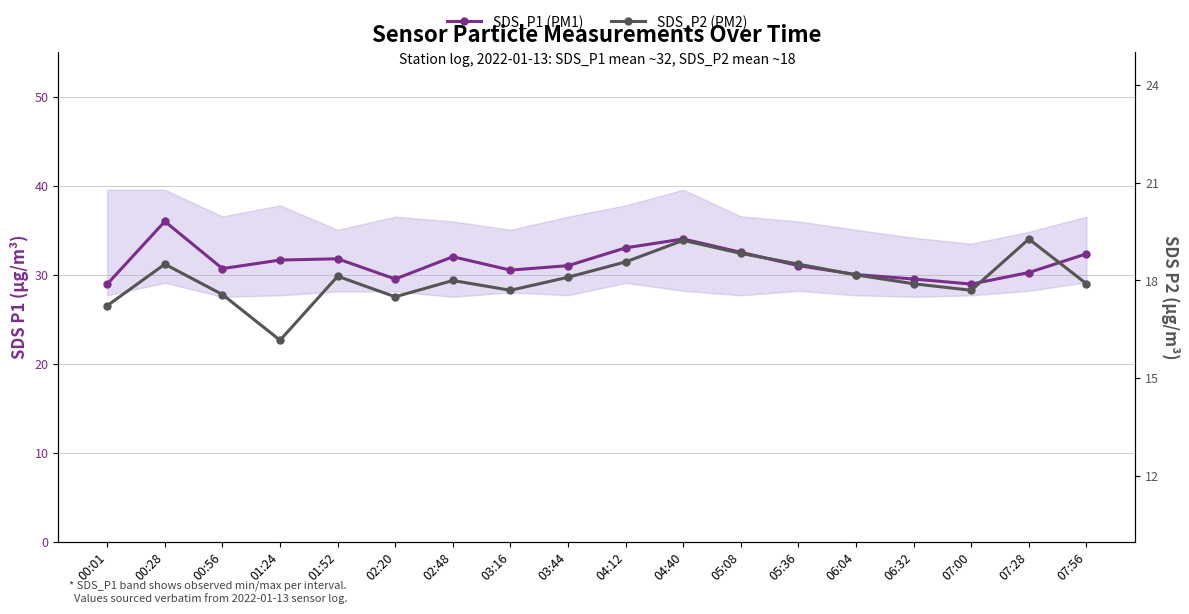

Reading left to right, transcribe all the data shown in this chart.

SDS_P1 (PM1): 28.9	36.0	30.7	31.6	31.8	29.5	32.0	30.5	31.0	33.0	34.0	32.5	31.0	30.0	29.5	28.9	30.2	32.3
SDS_P2 (PM2): 17.2	18.5	17.6	16.2	18.1	17.5	18.0	17.7	18.1	18.6	19.2	18.8	18.5	18.2	17.9	17.7	19.3	17.9